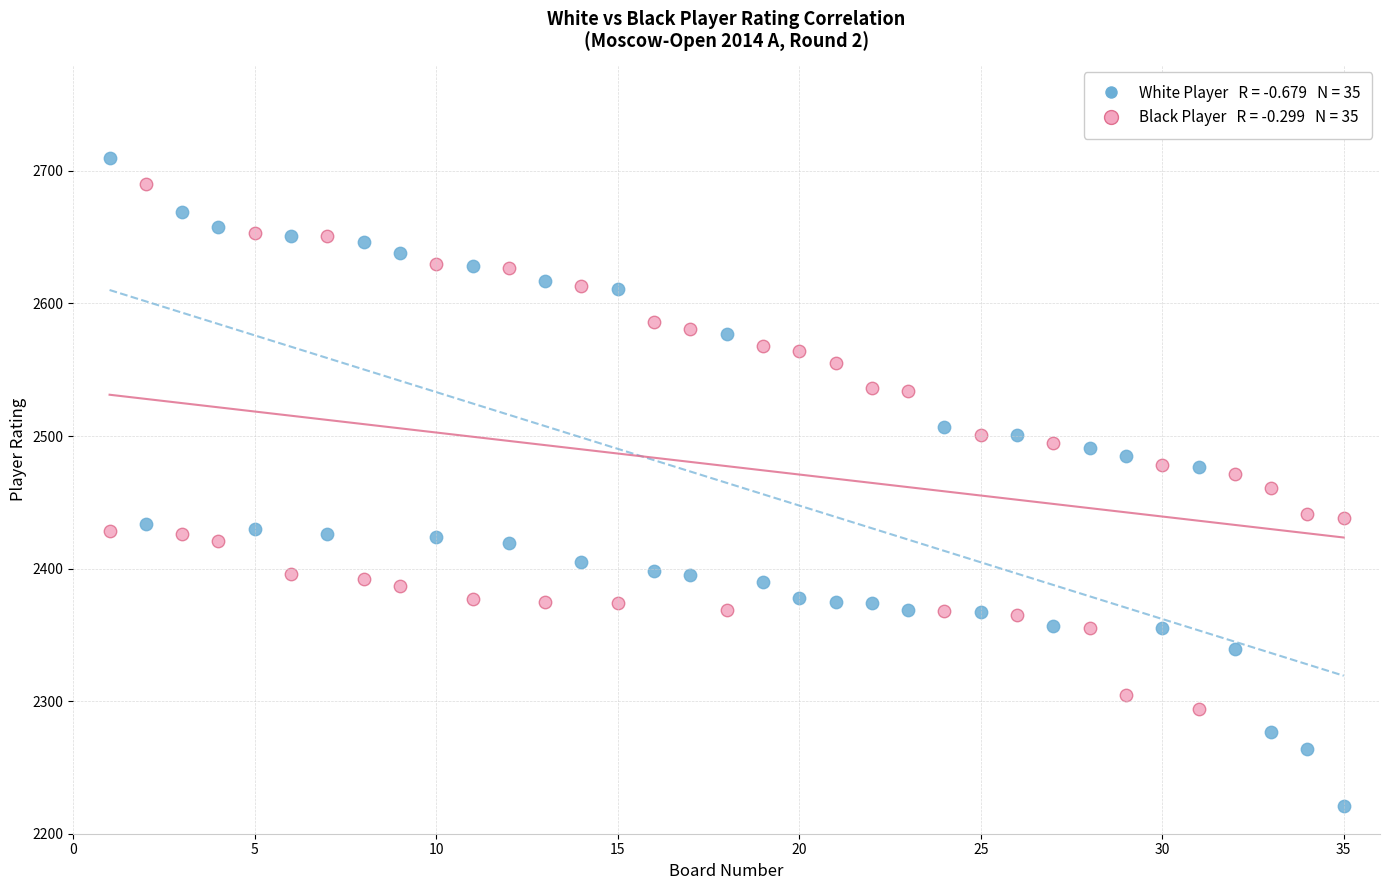

Across all data points, what is the range of X values (max minus min)?

34